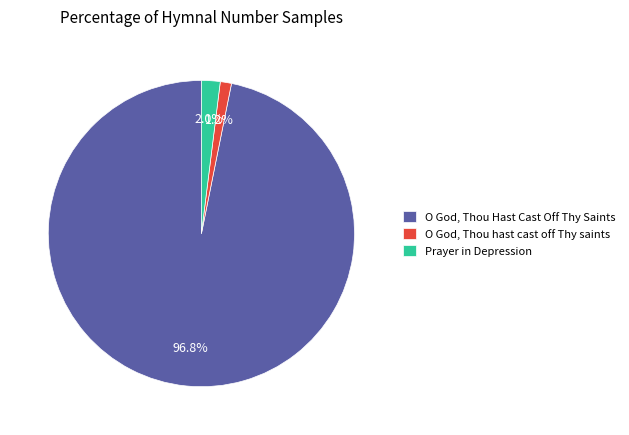

Is there a majority slice in this chart?

Yes